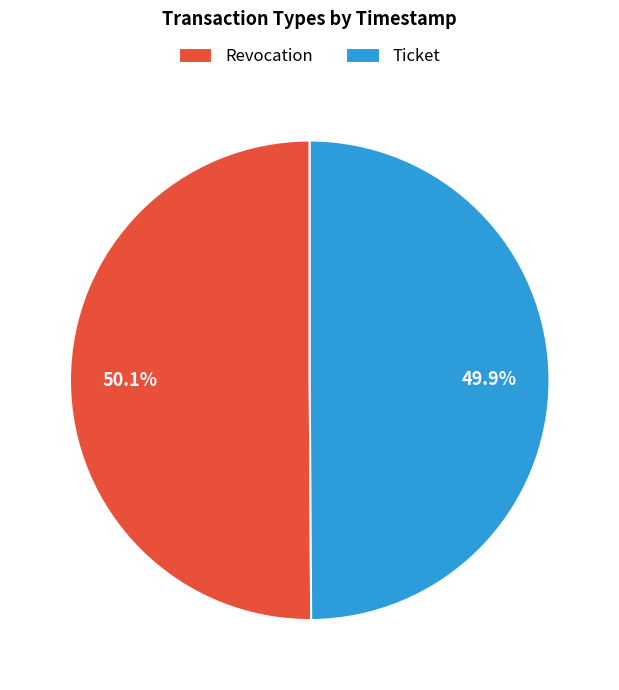

What is the ratio of the value at Revocation to the value at Ticket?

1.0